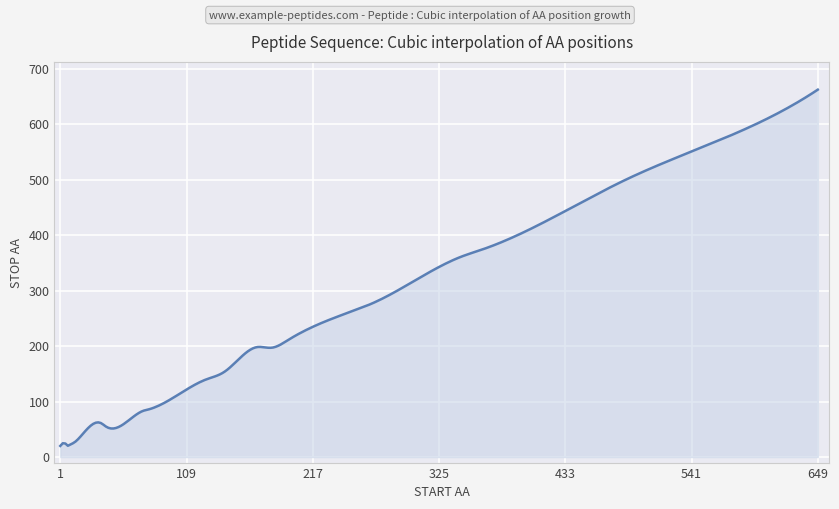

What is the average value?

337.4